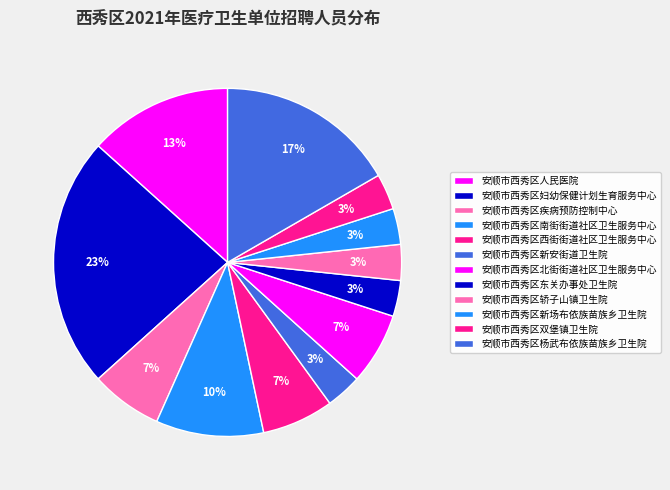

What percentage is the 安顺市西秀区新安街道卫生院 slice, to the nearest percent?

3%